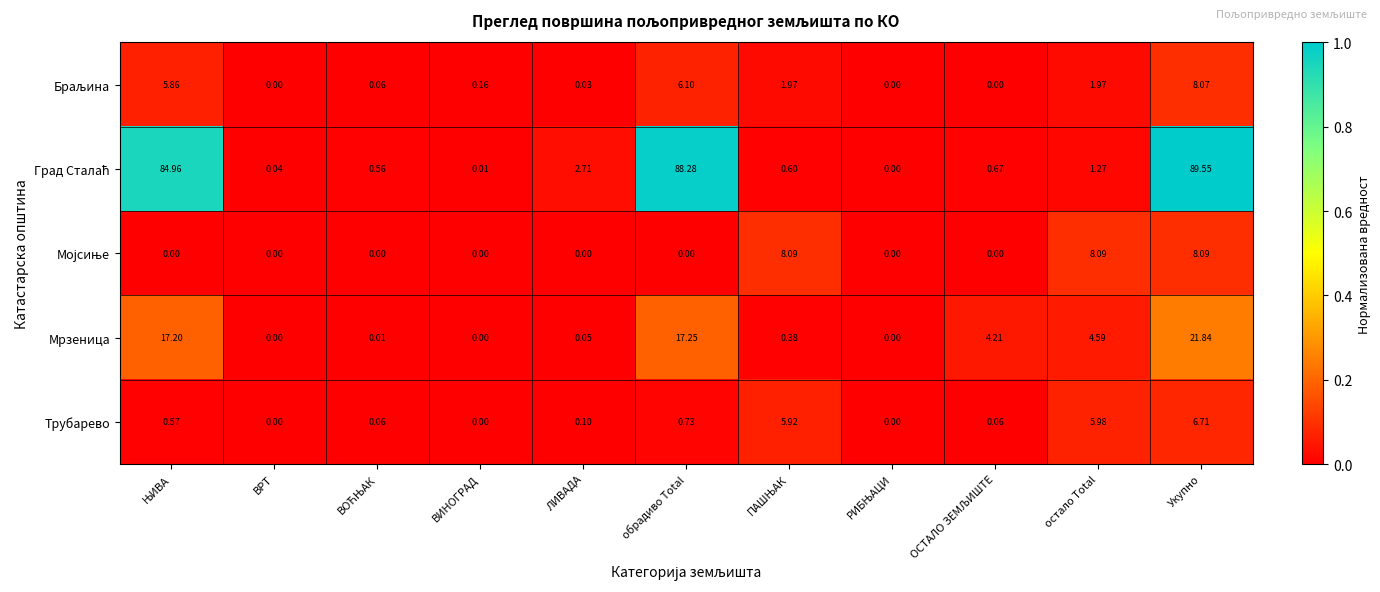

At which category does the chart reach its peak across all series?

Укупно